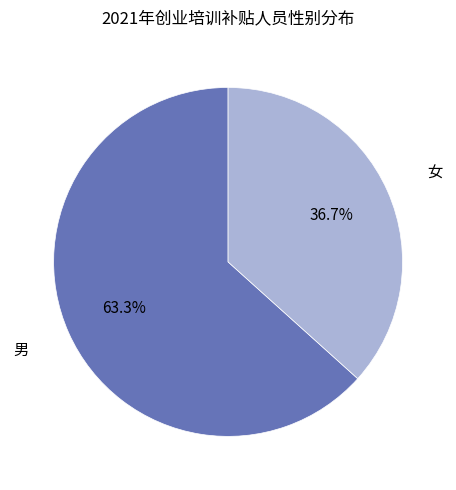

Which has a higher value, 男 or 女?

男